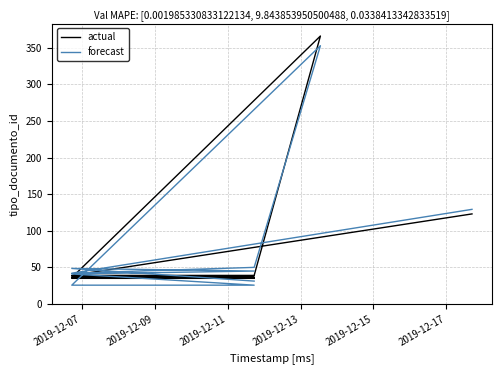

How many interior local valleys does the forecast series have?

2